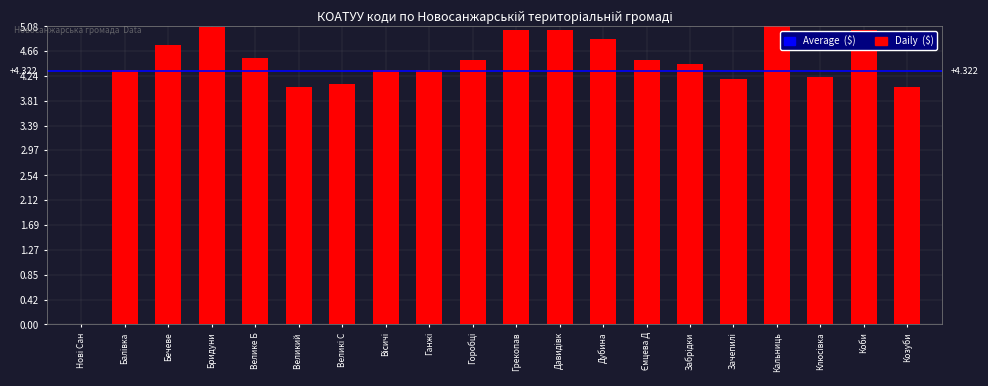

What is the sum of all values?

86.4